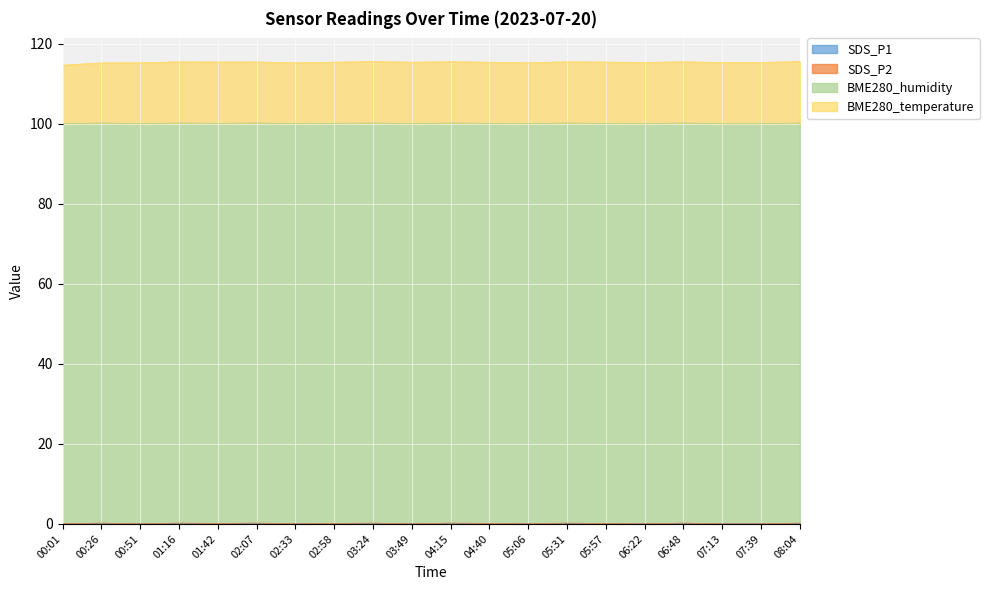

What is the value of the SDS_P2 point at the 2nd from the left?

0.2